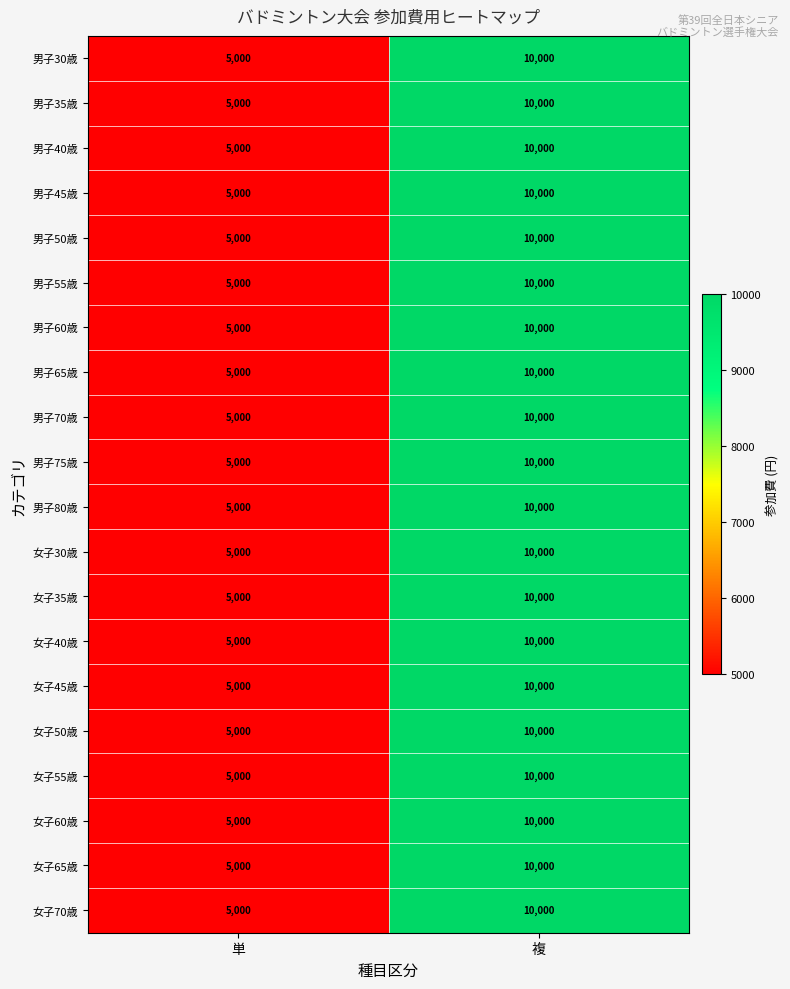

Which category has the lowest value in the 男子50歳 series?

単